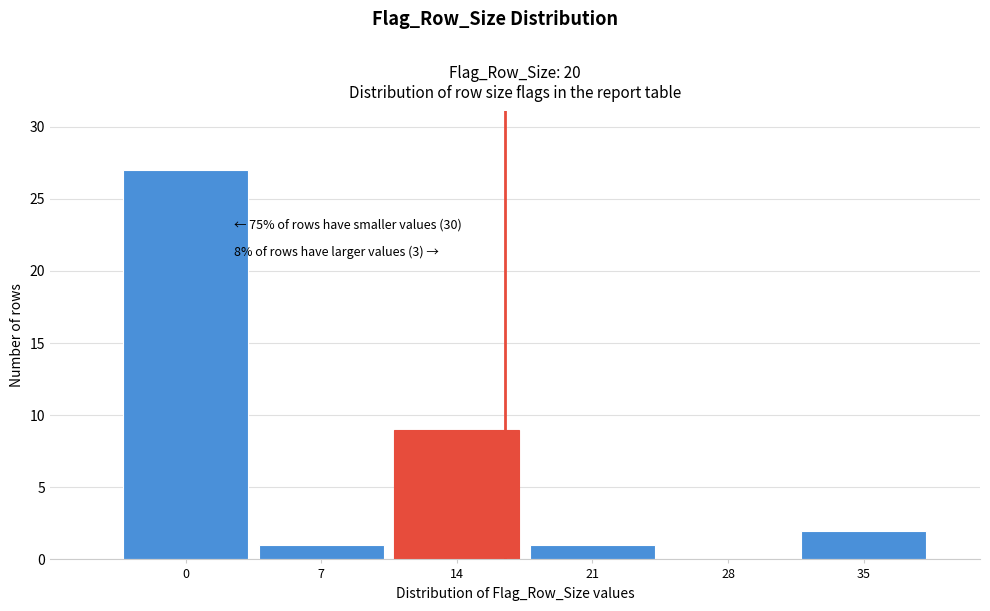

Reading left to right, list all the values displayed in this chart.

0=27	7=1	14=9	21=1	28=0	35=2